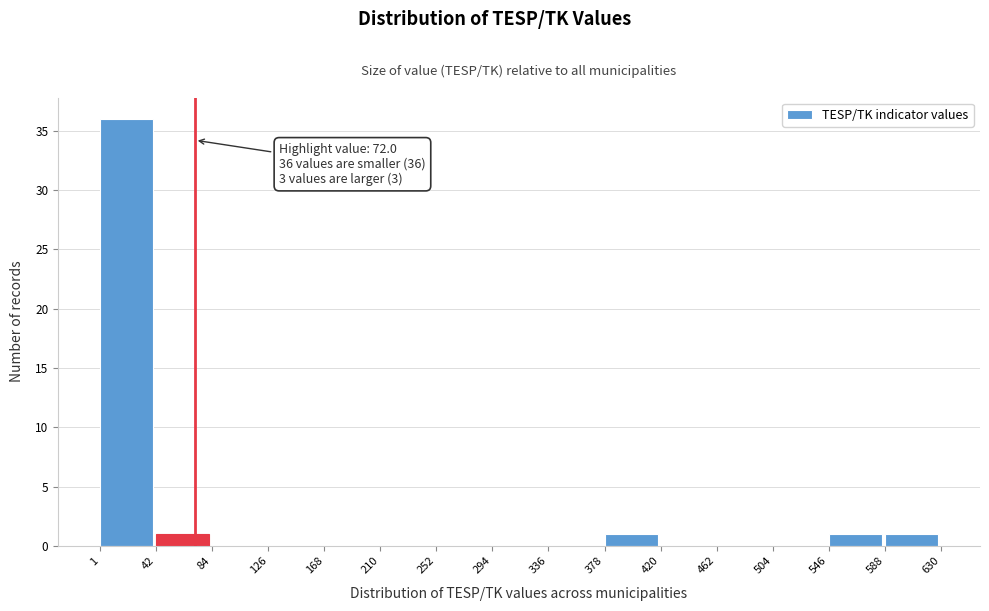

Which range on the x-axis has the tallest bar?

1 to 42